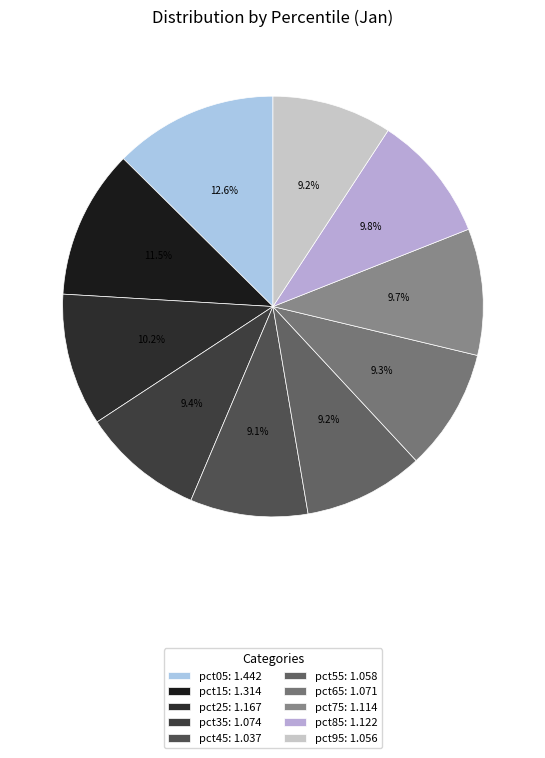

Count the number of slices in the pie.

10